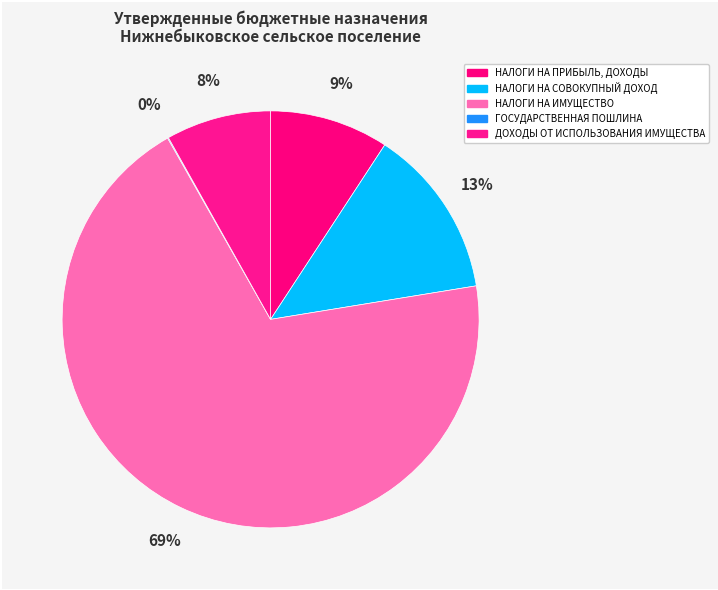

Does any single category account for the majority?

Yes